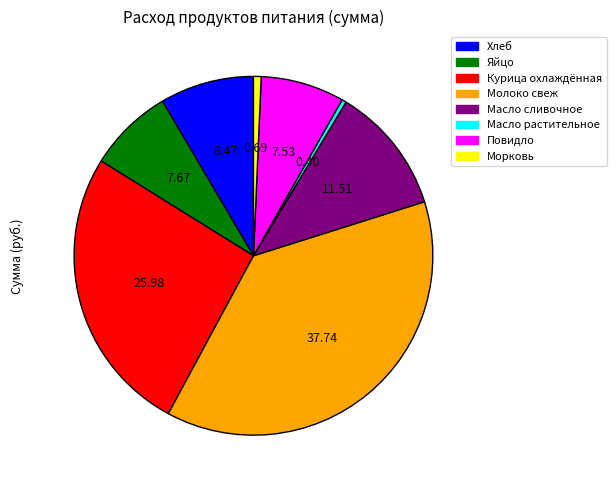

Is there any slice that represents more than half of the pie?

No